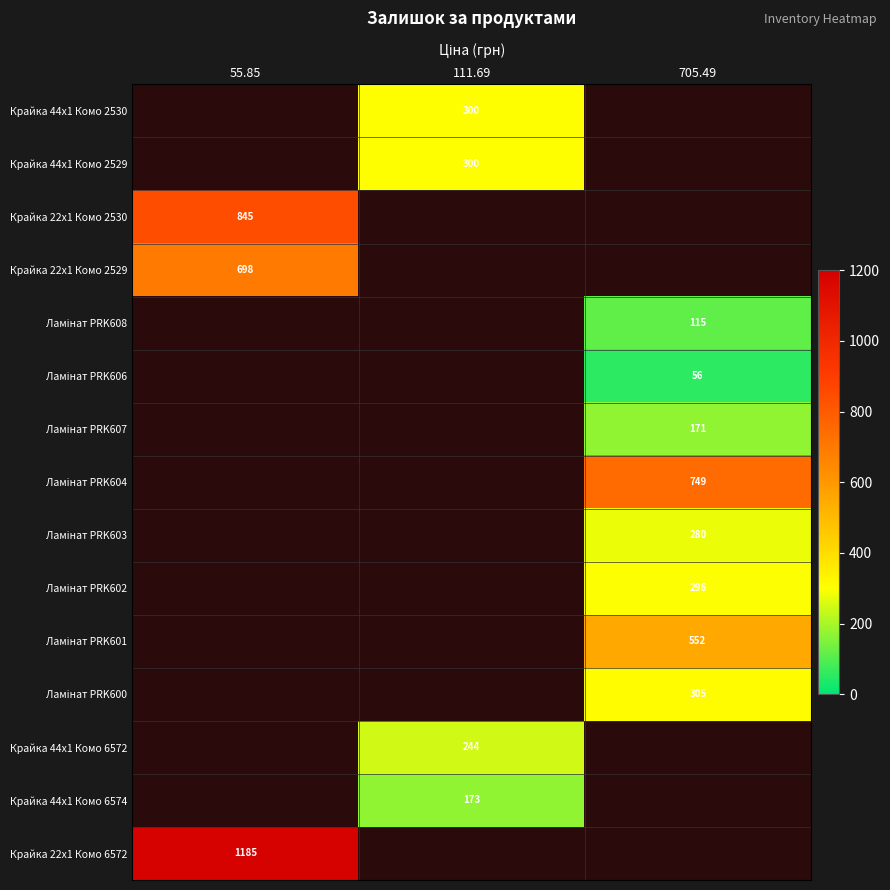

How many positive values does the Ламінат PRK602 series have?

1